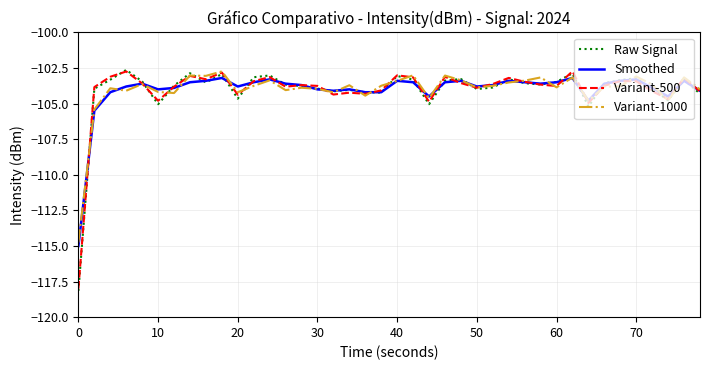

What is the sum of all Variant-1000 values?

-4161.7